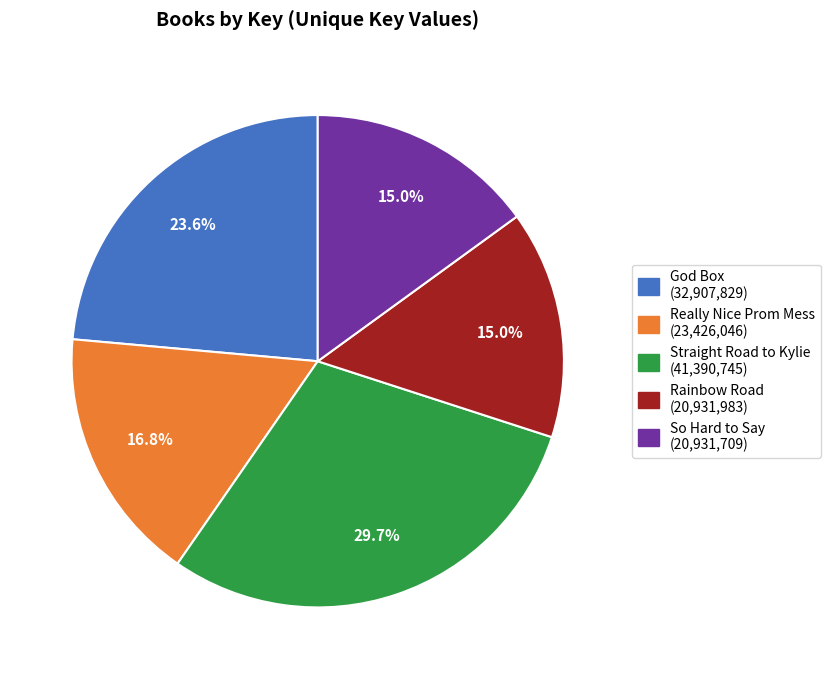

How many segments does this pie chart have?

5